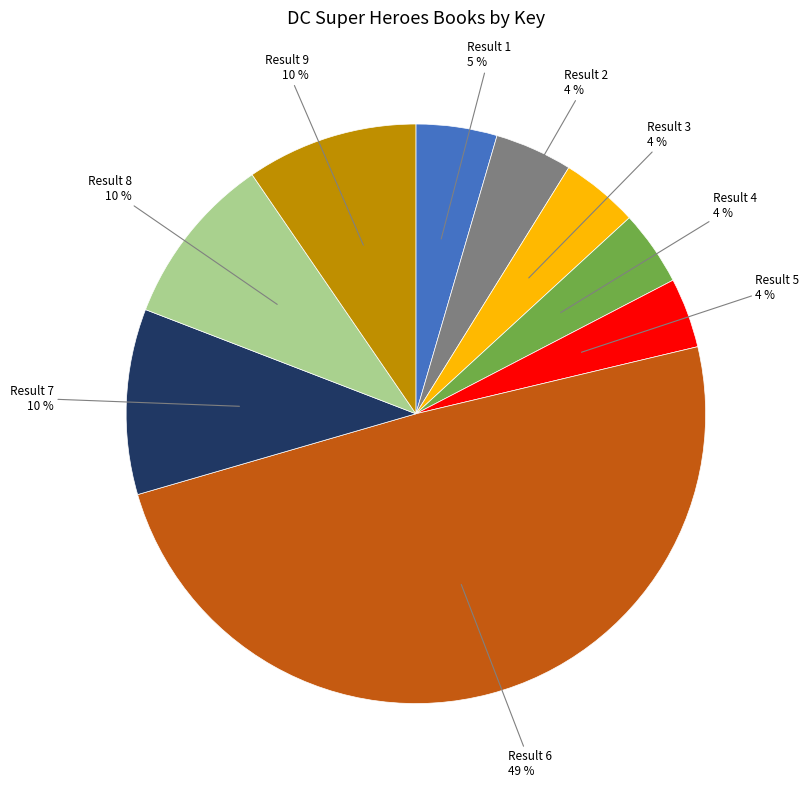

Which category has the biggest portion of the pie?

Result 6